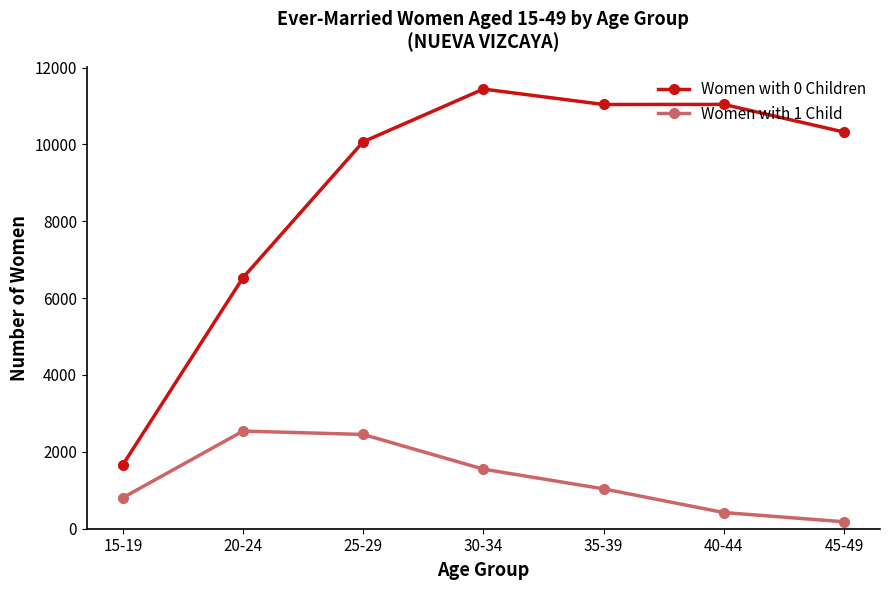

True or false: Women with 0 Children has a value of 17773 at 45-49.

False